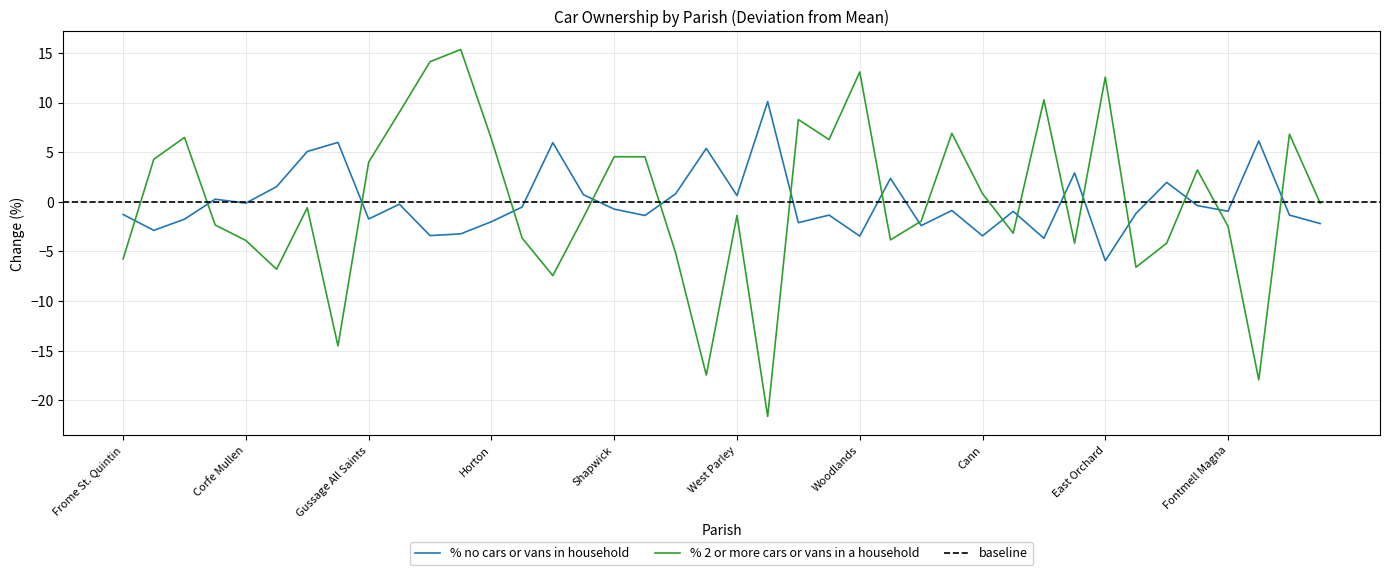

How many lines are shown in the chart?

2